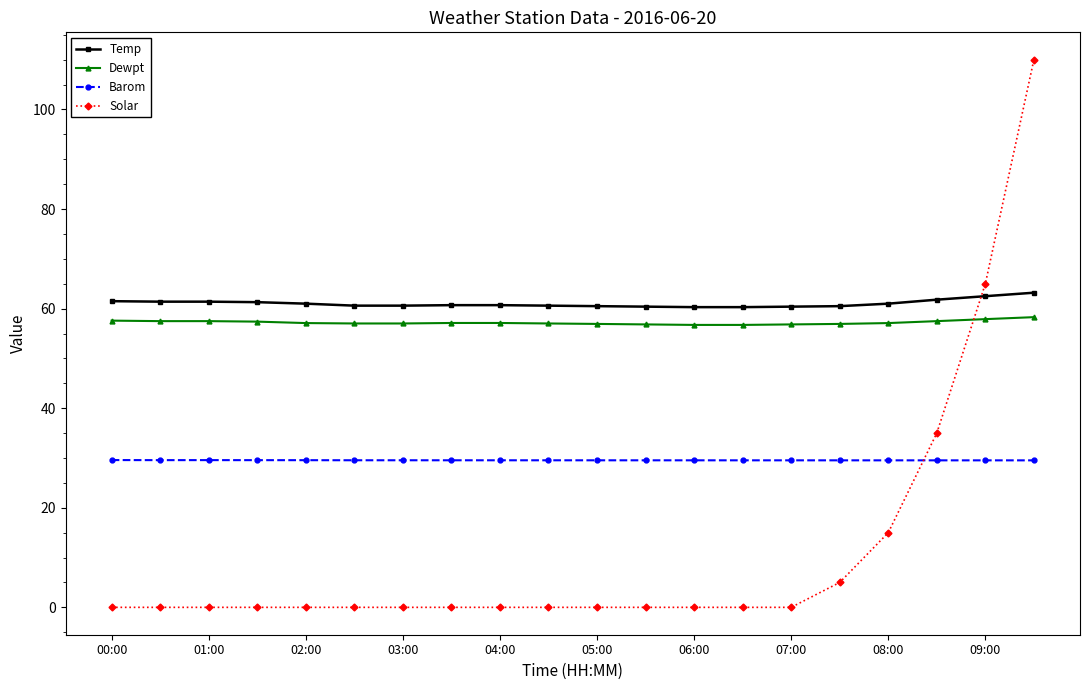

Which series has the widest spread of values?

Solar